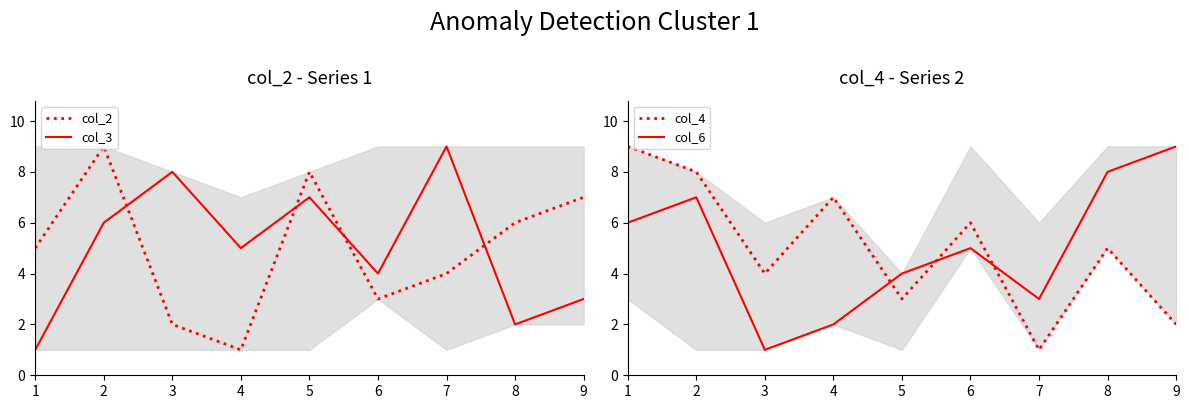

What value does the col_2 series have at 4?

1